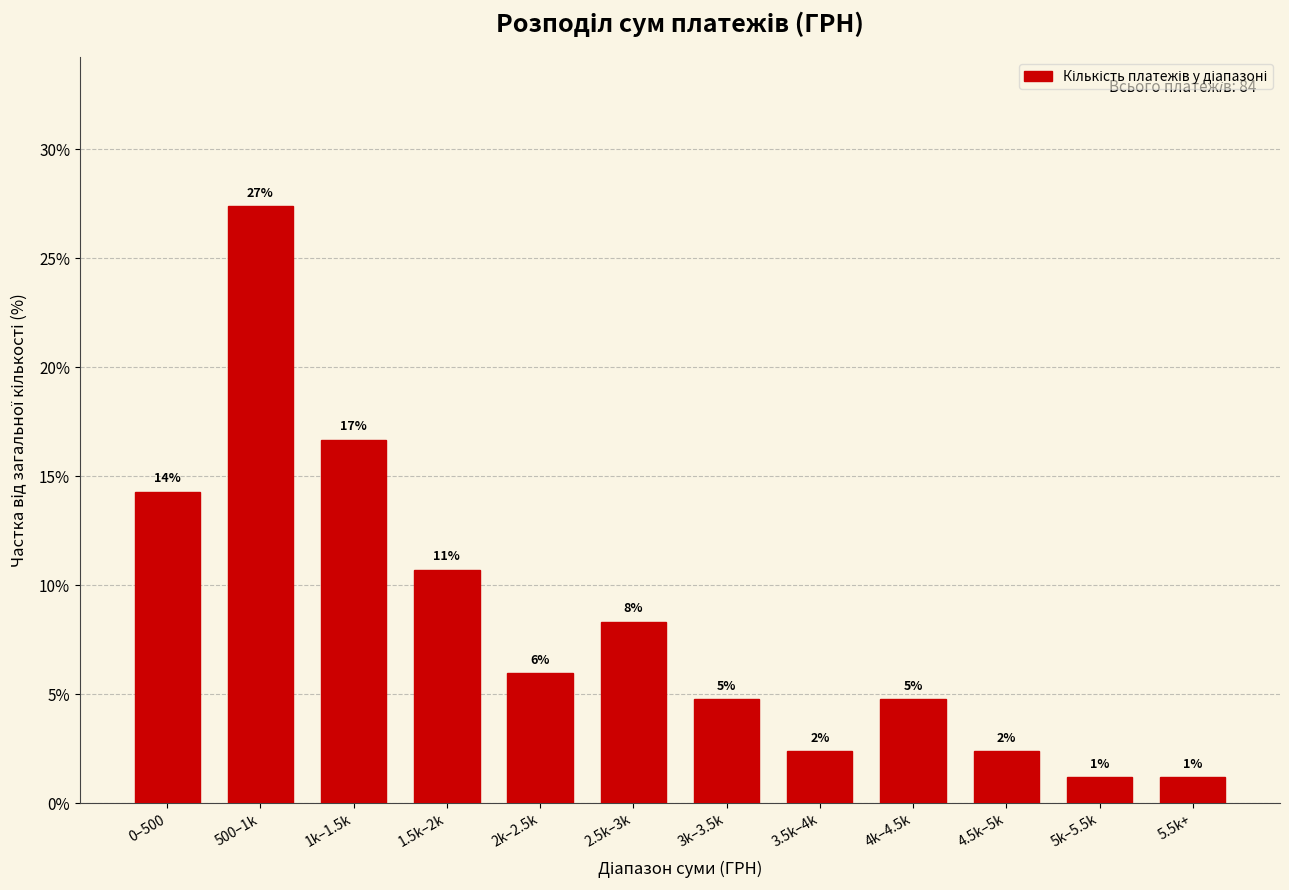

How many bars are there in total?

12